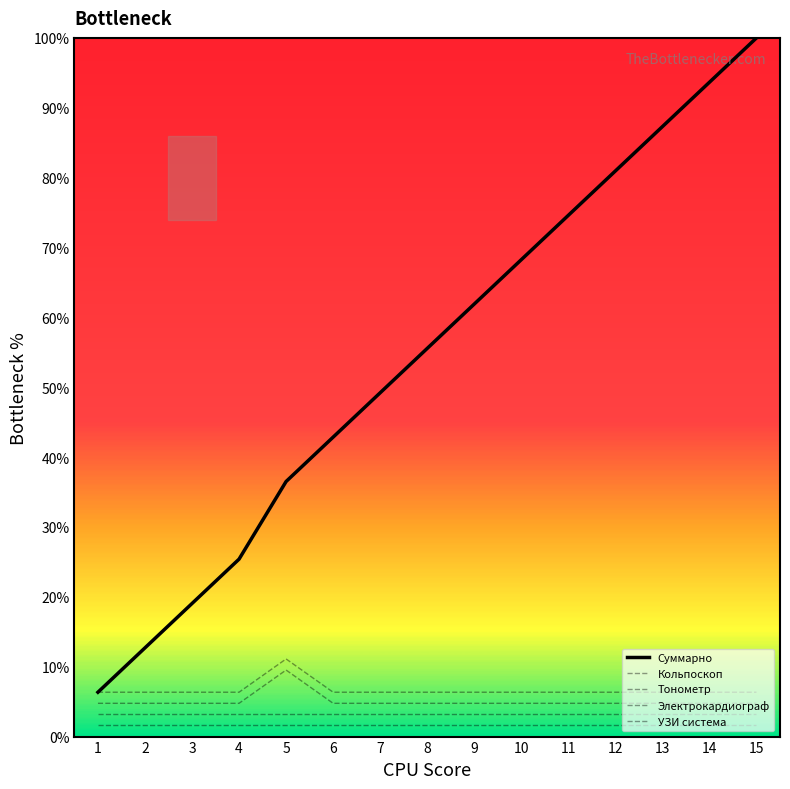

How many lines are shown in the chart?

5